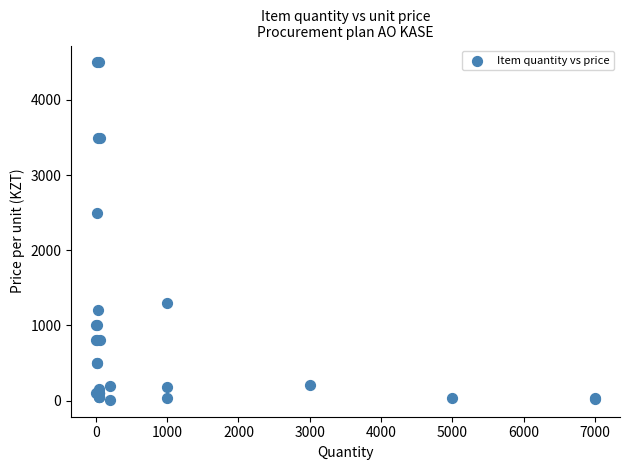

What Y value in the scatter plot is closest to 2255?

2500